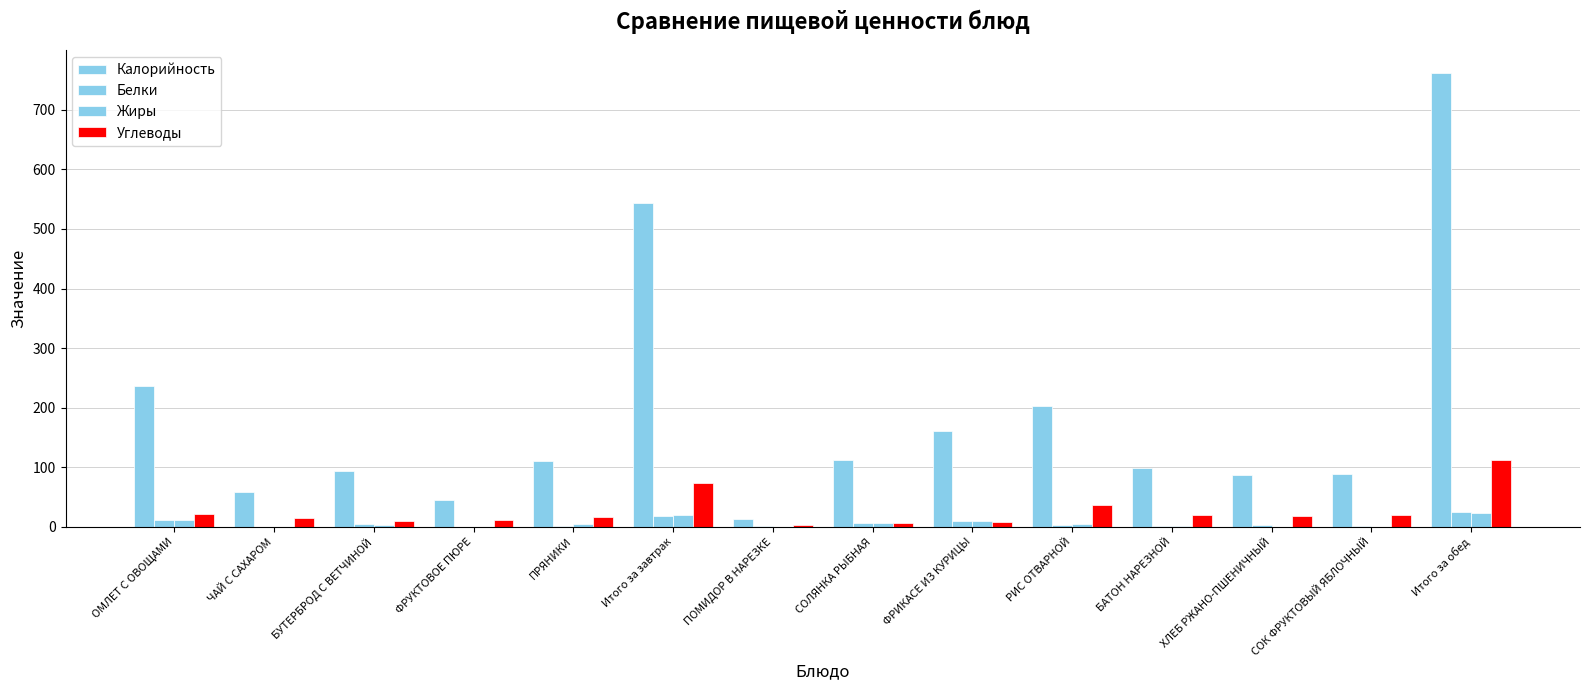

The Калорийность series shows 304.1 at РИС ОТВАРНОЙ. True or false?

False